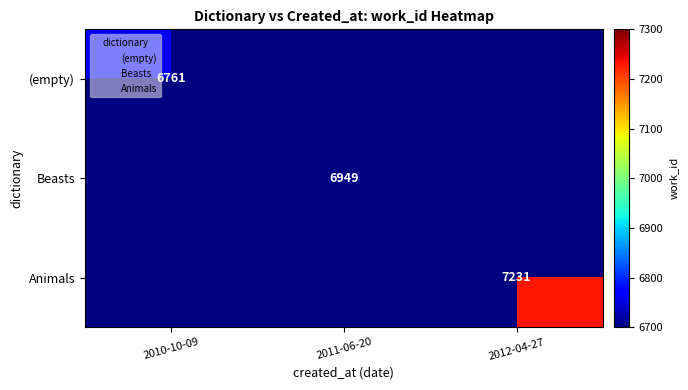

At how many categories does at least one series exceed 7139?

1